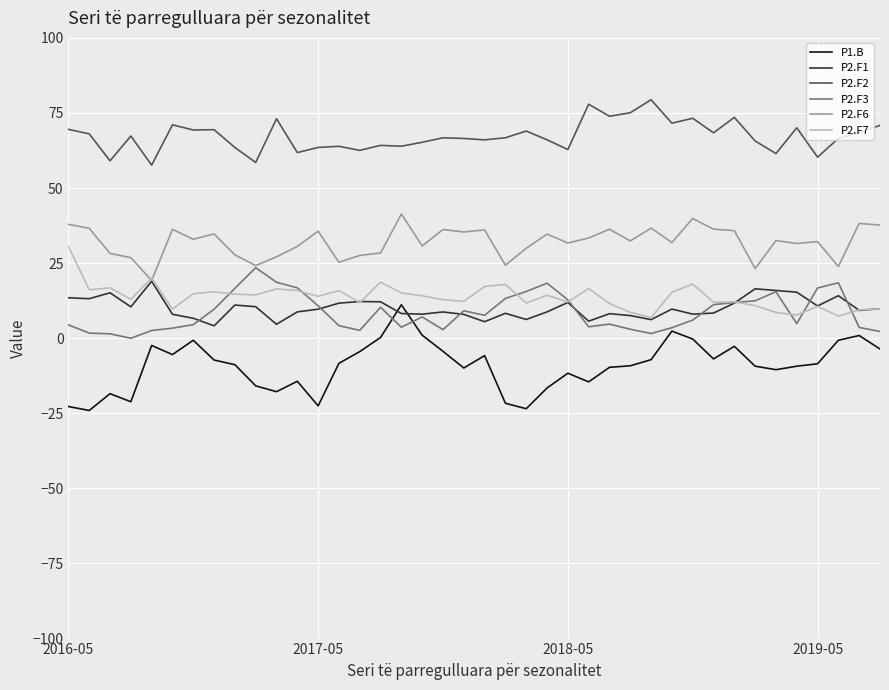

Which series has the largest range (max minus min)?

P1.B